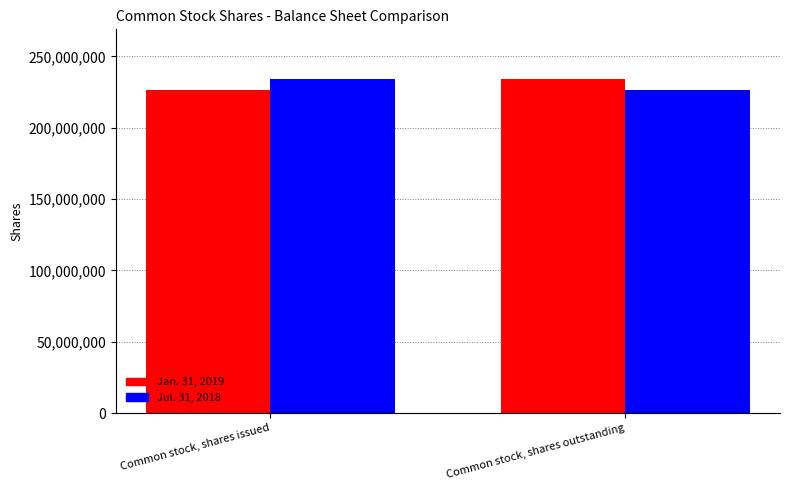

Rank the series at Common stock, shares issued from lowest to highest value.

Jan. 31, 2019, Jul. 31, 2018